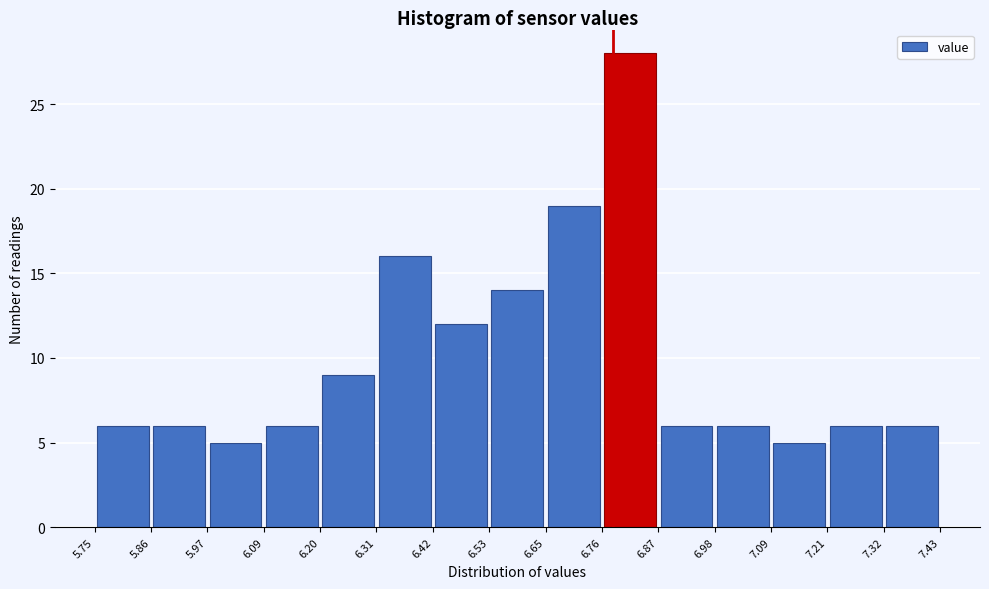

How tall is the bar that spans 7.09 to 7.21 on the x-axis? The values are not printed on the chart, so give them approximately, as read against the axis.

5